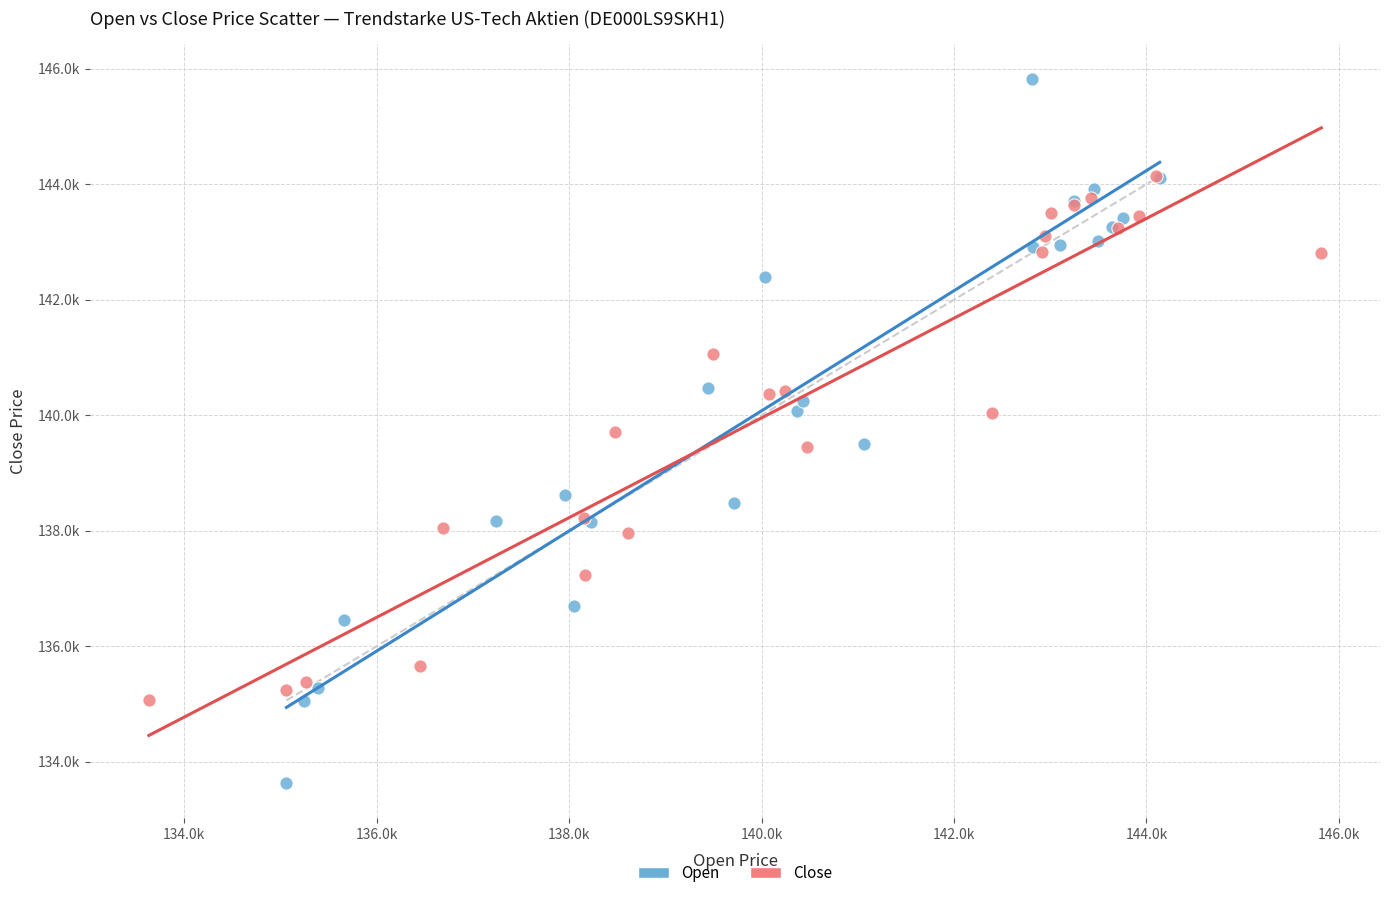

Which series has the largest Y range (max minus min)?

Open